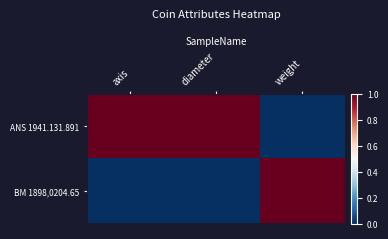

Rank the series by their average value, from lowest to highest.

BM 1898,0204.65, ANS 1941.131.891